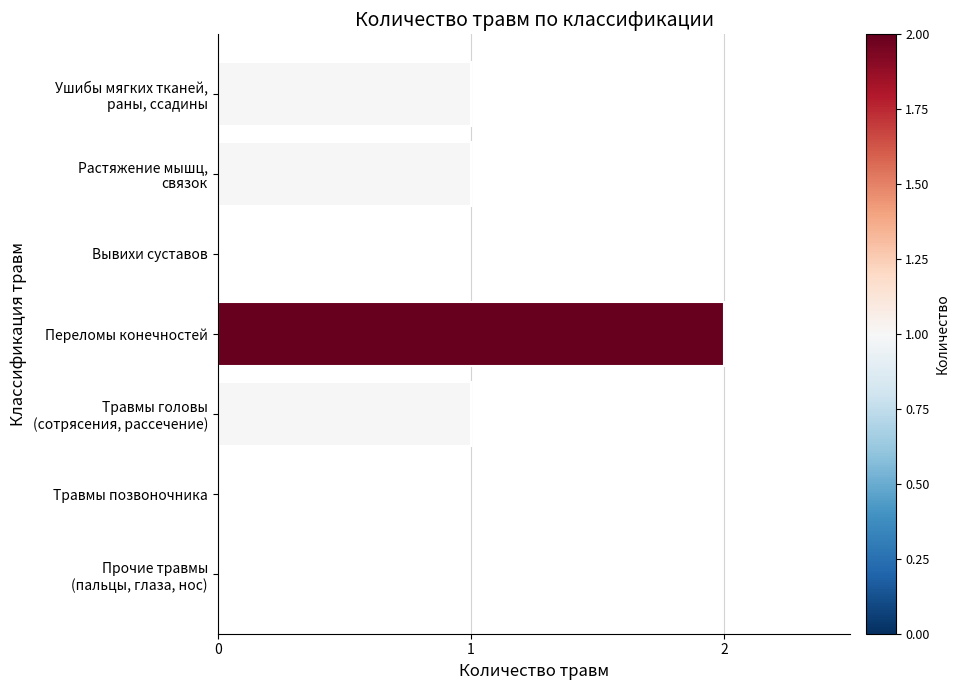

Which label corresponds to the largest value in the chart?

Переломы конечностей